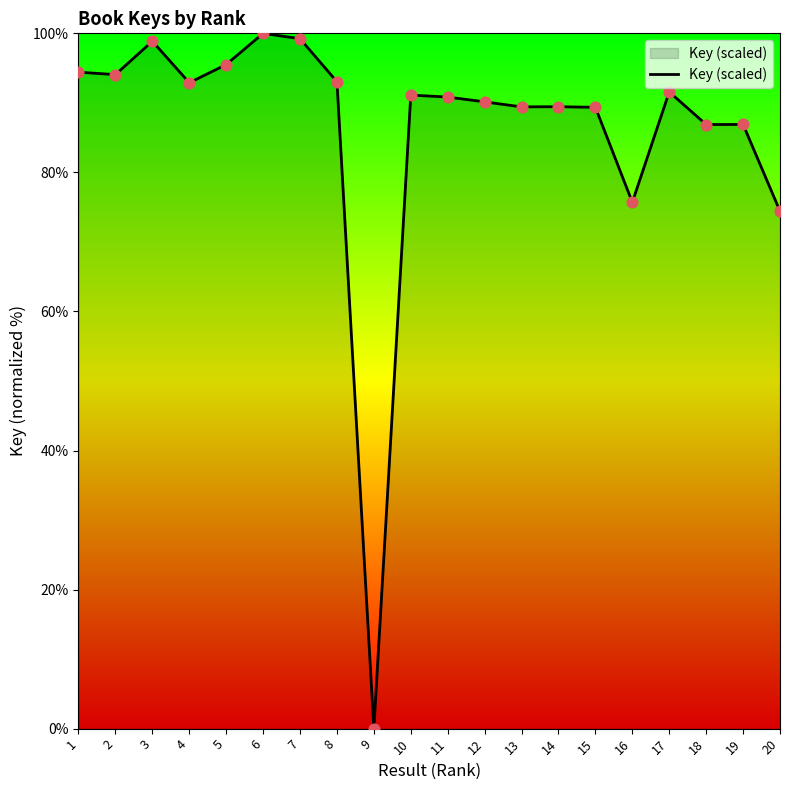

Between 9 and 14, which is larger?

14